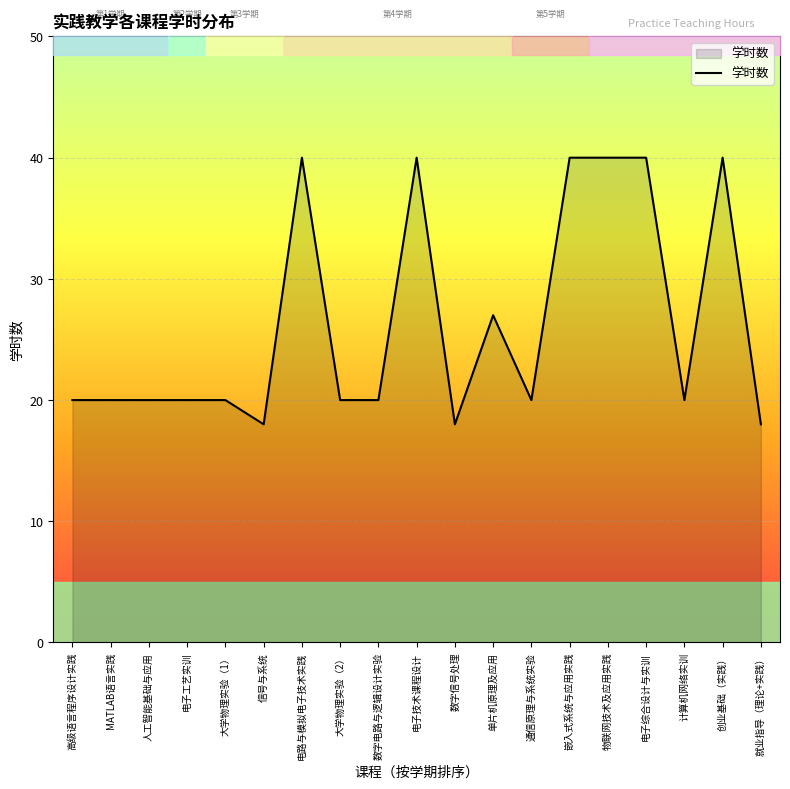

What is the maximum value shown in the chart?

40